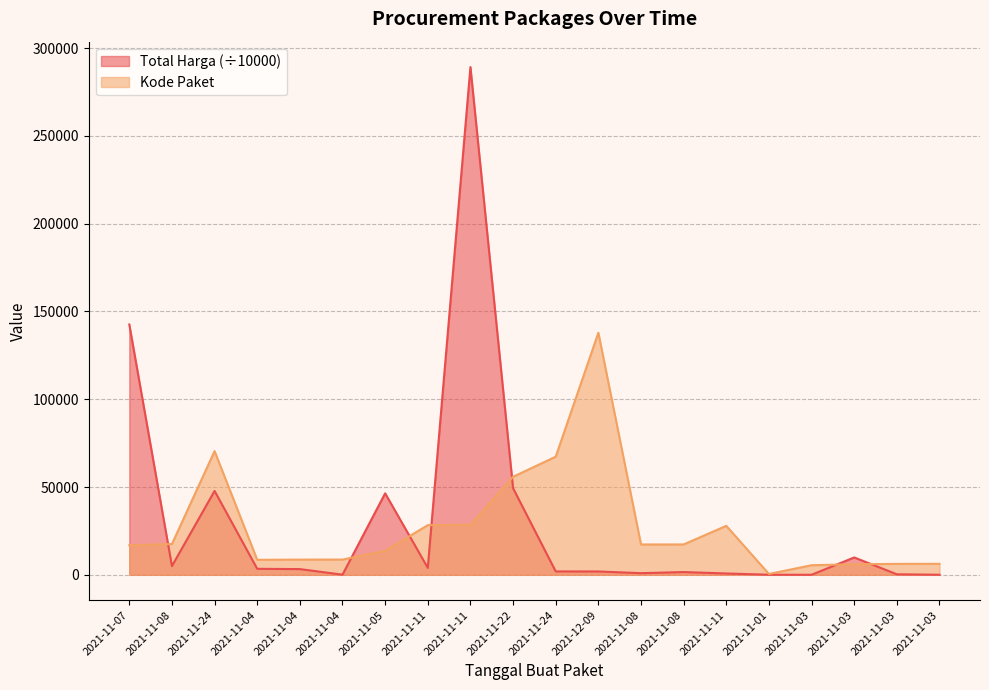

Rank the series by their average value, from highest to lowest.

Total Harga (÷10000), Kode Paket